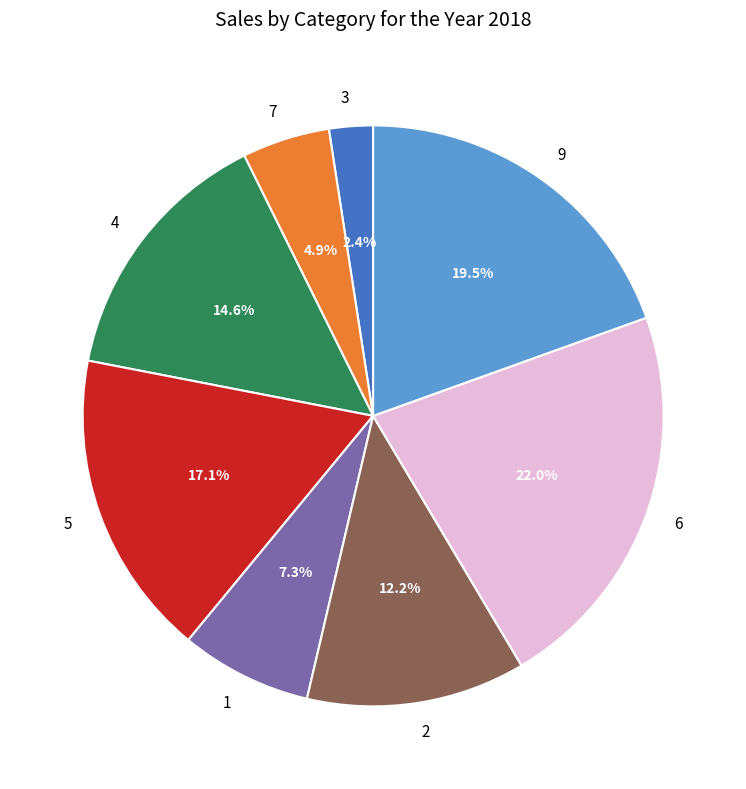

Which slice is the largest?

6